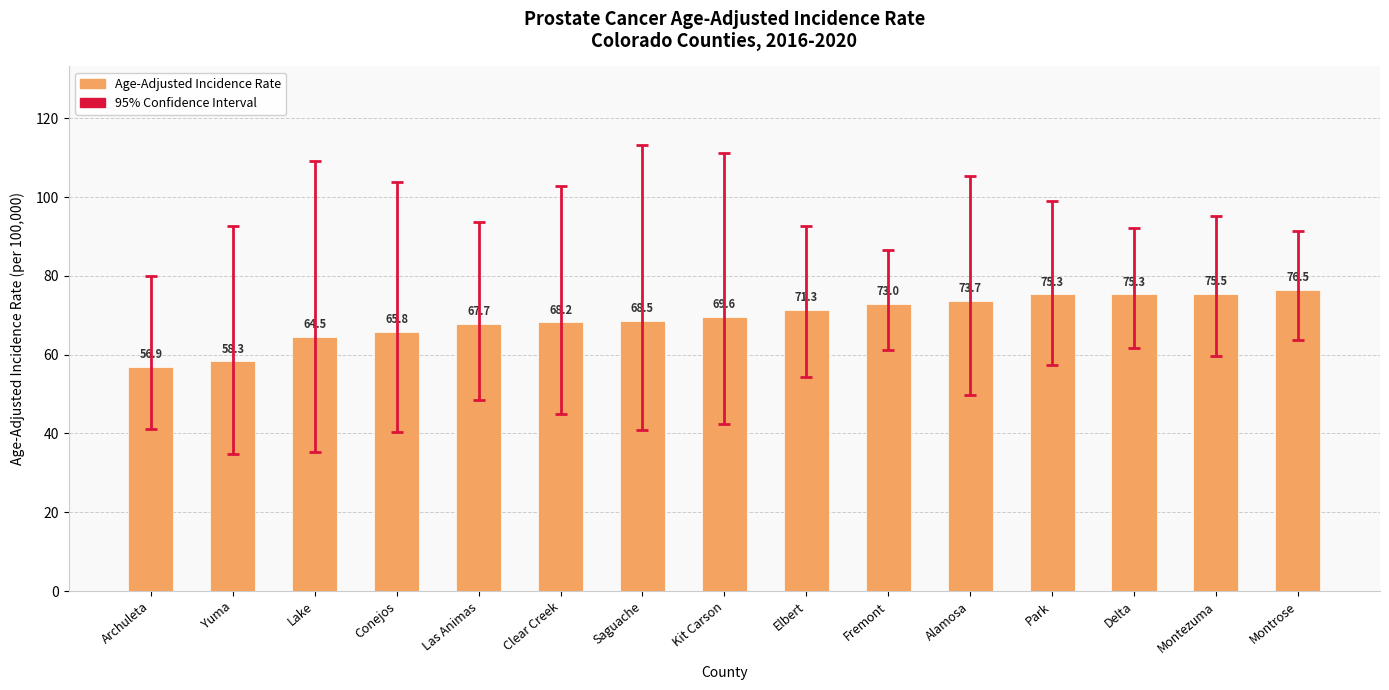

At which label does the data first exceed 69?

Kit Carson